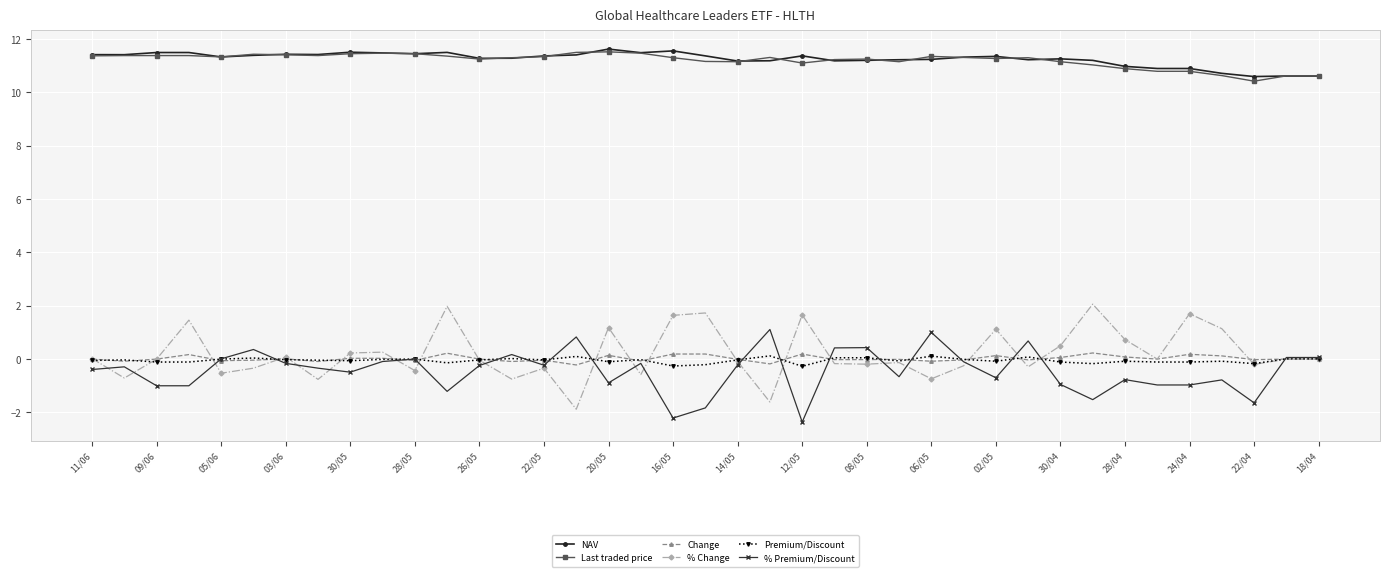

True or false: Change and NAV cross at least once.

False